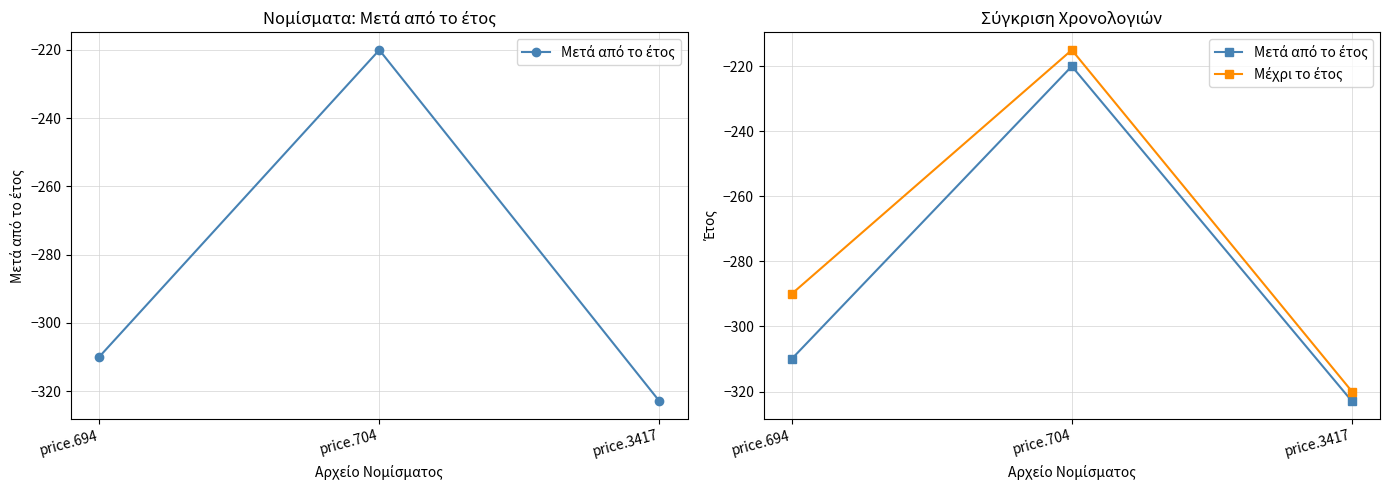

Rank the series by their average value, from lowest to highest.

Μετά από το έτος, Μέχρι το έτος